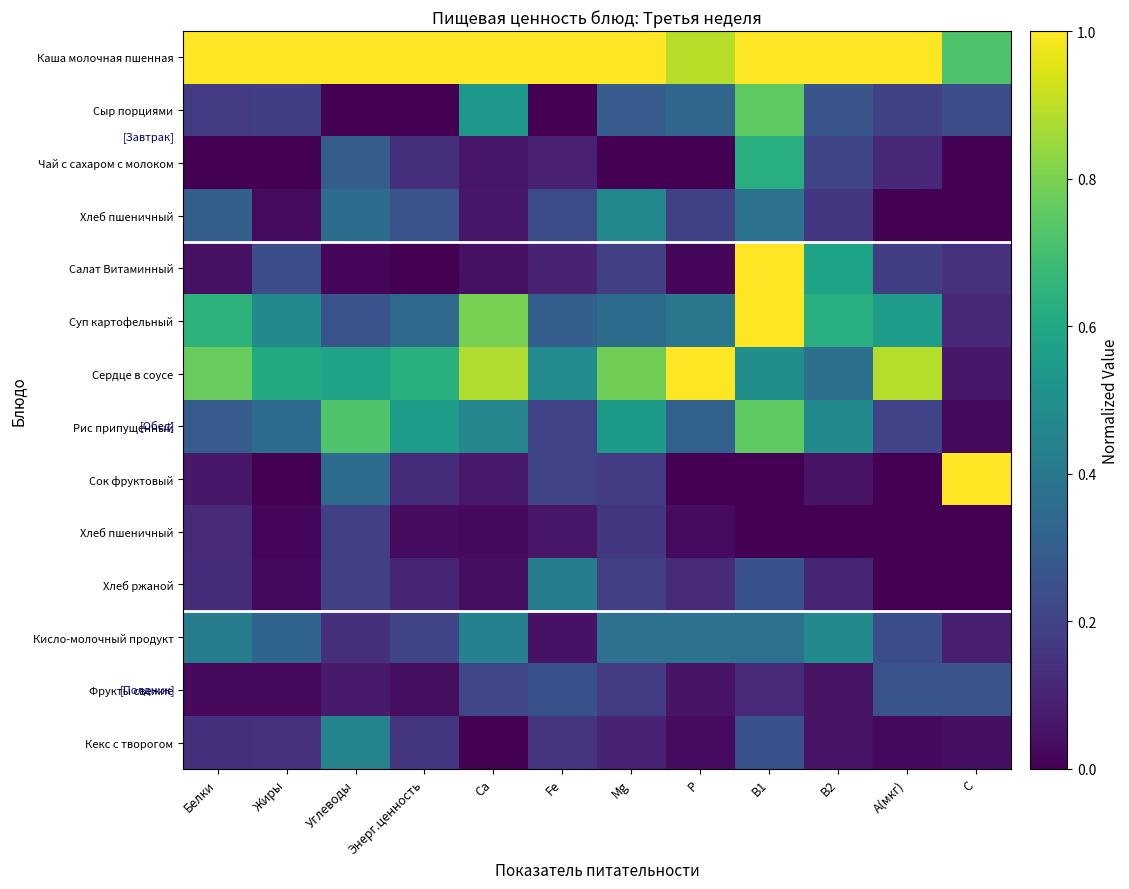

What is the difference between the highest and lowest values at C?

1.0